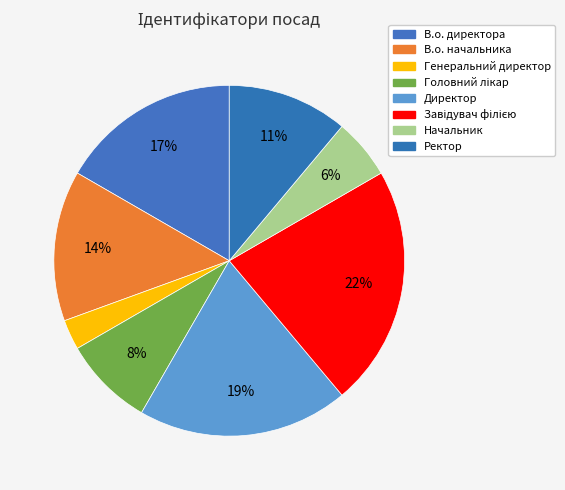

To the nearest percent, what portion does В.о. начальника represent?

14%